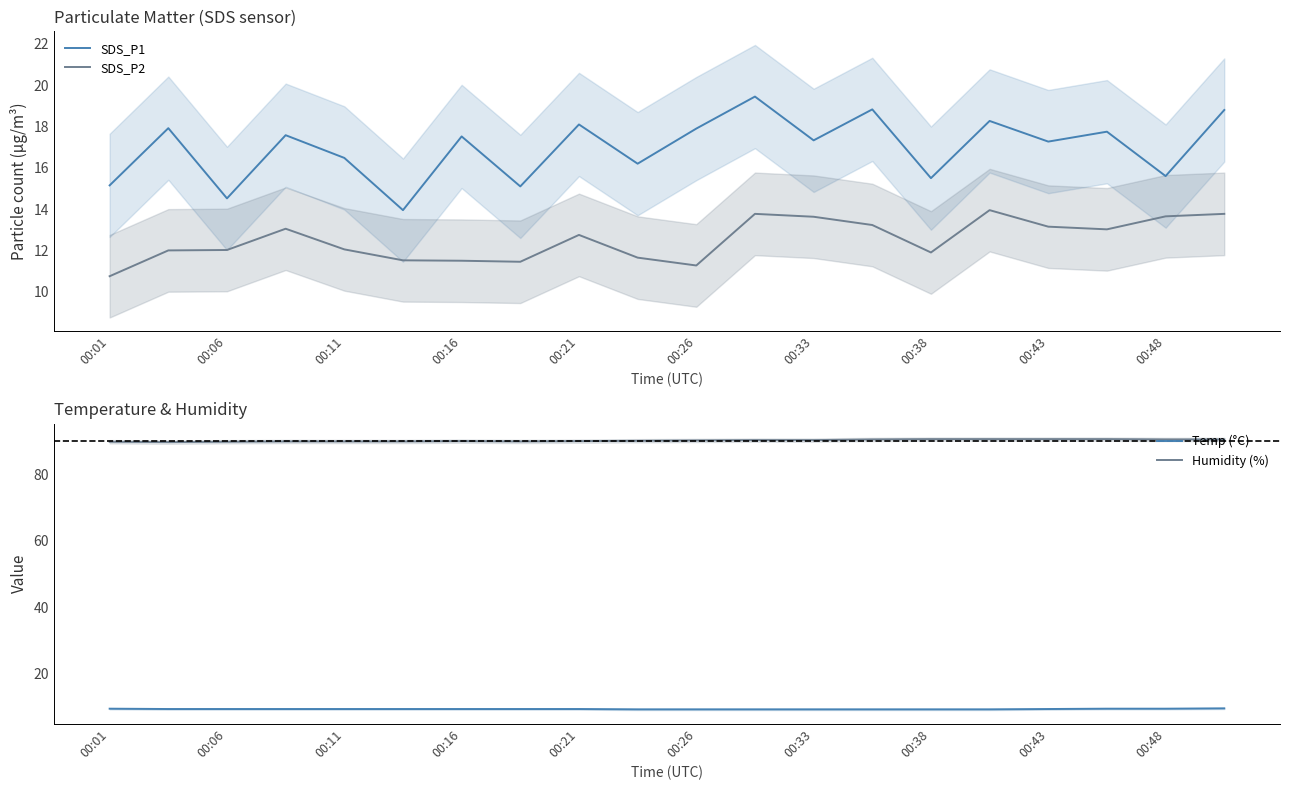

What is the difference between the SDS_P1 values at 00:16 and 00:48?

1.9